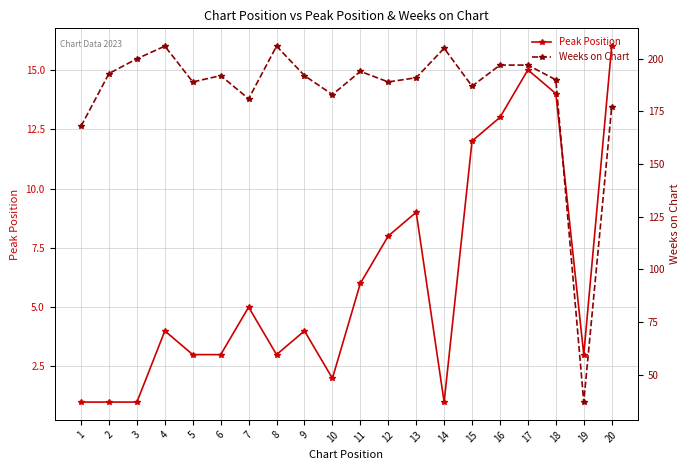

What is the spread (max minus min) of values at 16?

184